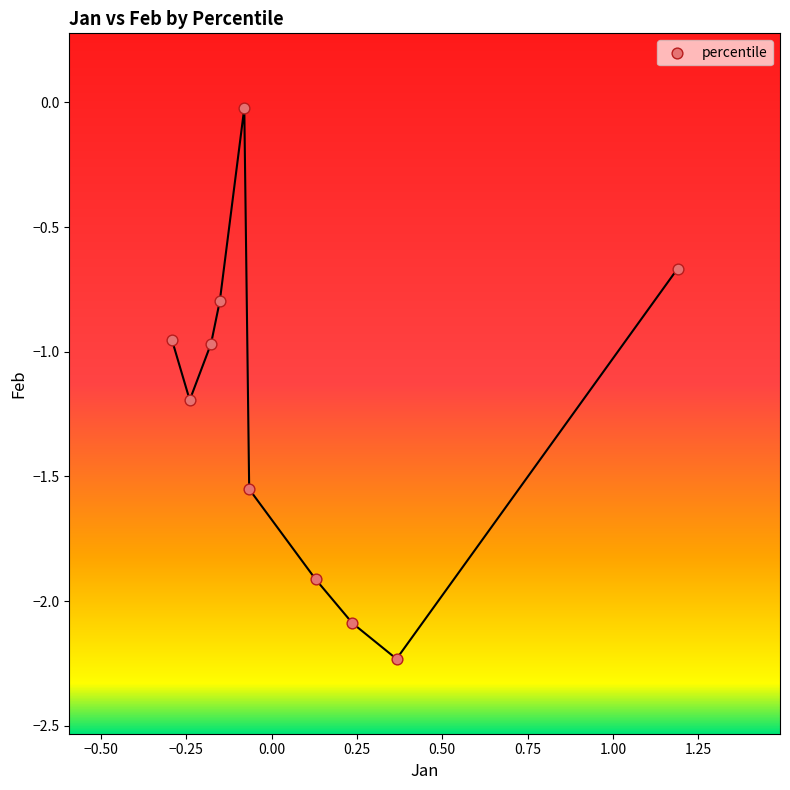

What is the range of X values (max minus min)?

1.5